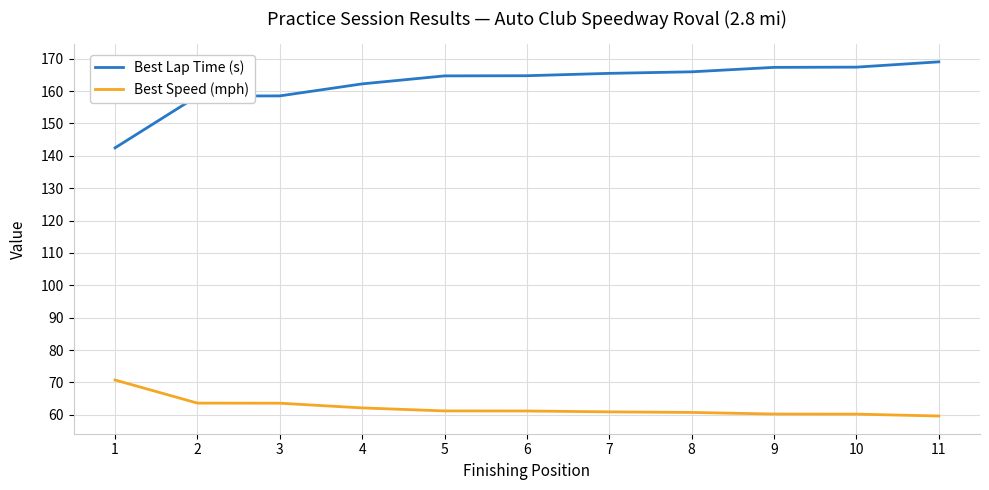

List the series in order of their peak value, highest first.

Best Lap Time (s), Best Speed (mph)